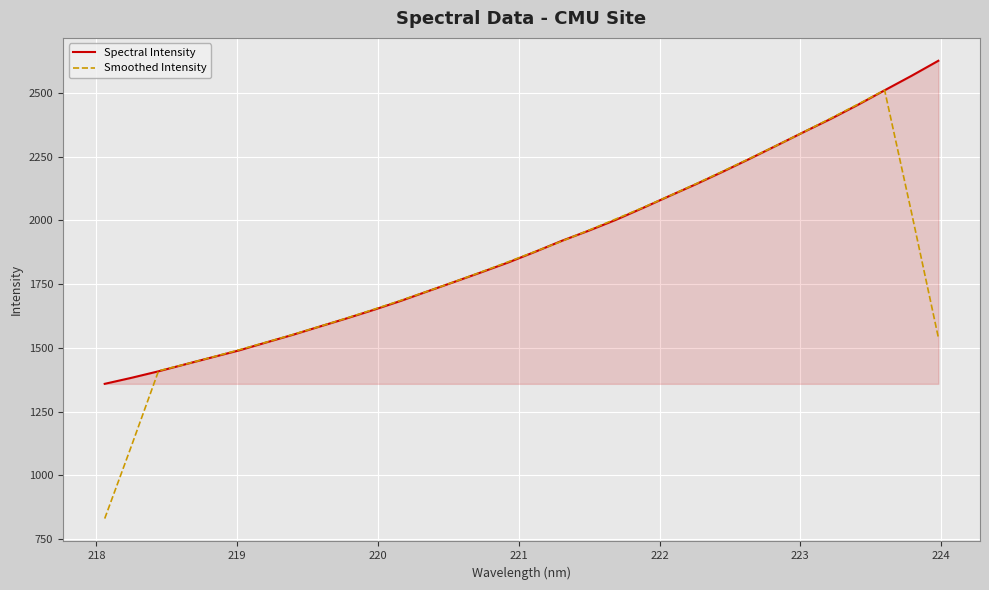

What is the highest value of the Spectral Intensity series?

2626.7